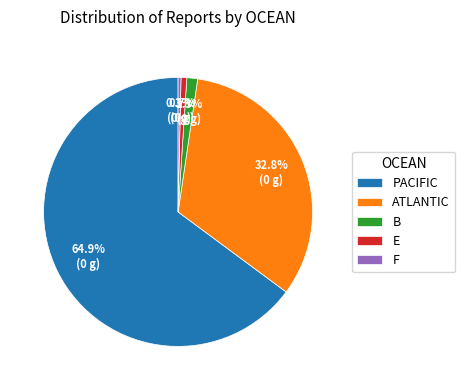

Count the number of slices in the pie.

5